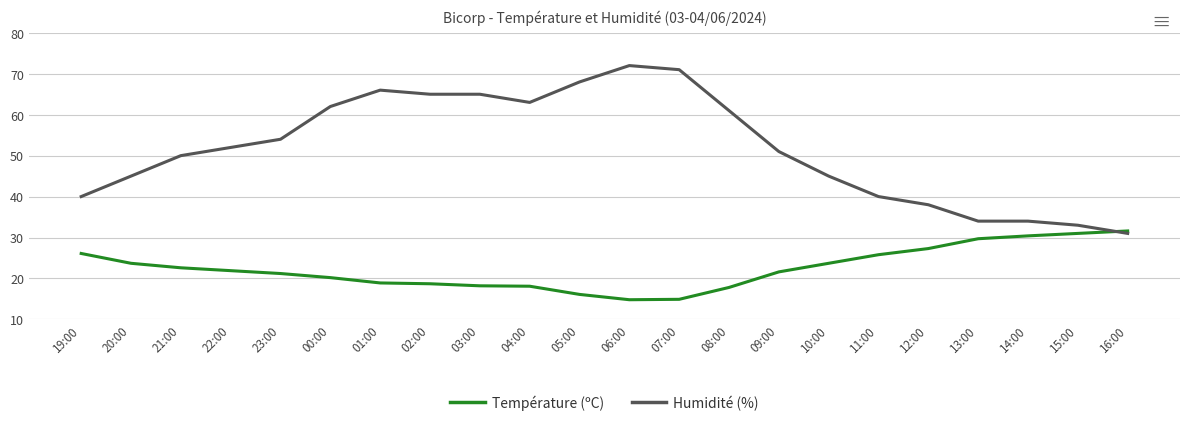

What are all the series names shown in the legend?

Température (ºC), Humidité (%)